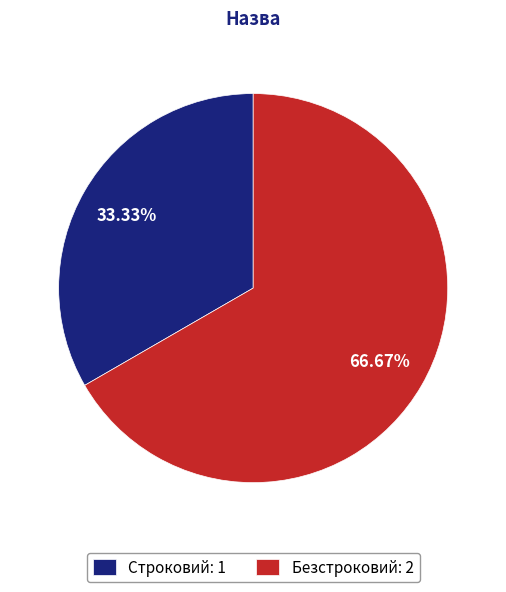

Is Безстроковий the majority of the pie?

Yes